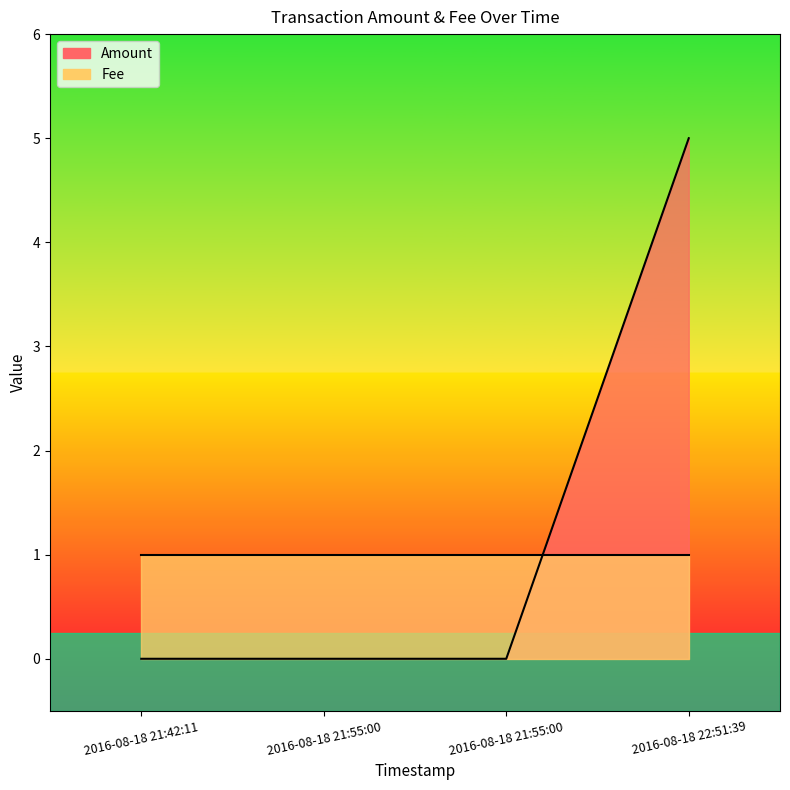

Reading right to left, extract all data points from this chart.

5	0	0	0